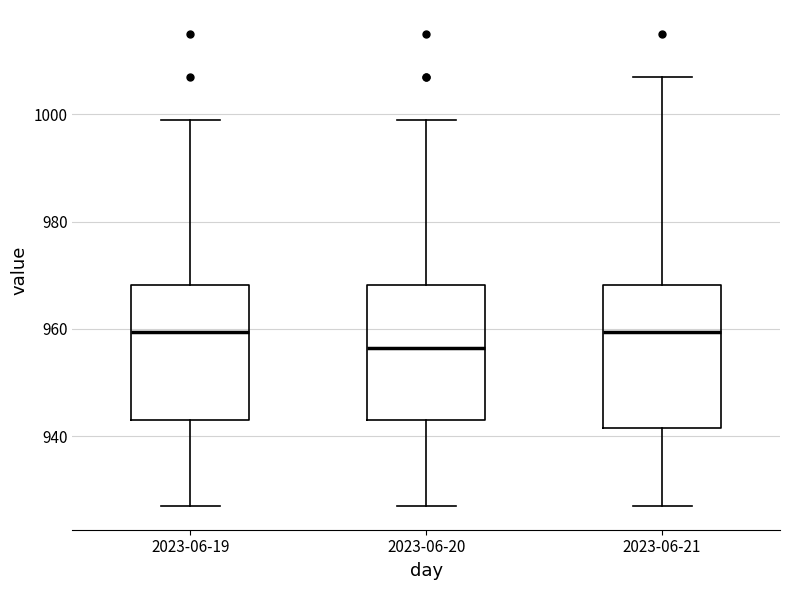

Reading left to right, read every box against the y-axis: the position of its median line, the range the box covers, and the ends of its whiskers. The values are not printed on the chart, so give them approximately, as read against the axis.

2023-06-19: median 960, box 944 to 968, whiskers 928 to 1000
2023-06-20: median 956, box 944 to 968, whiskers 928 to 1000
2023-06-21: median 960, box 942 to 968, whiskers 928 to 1008